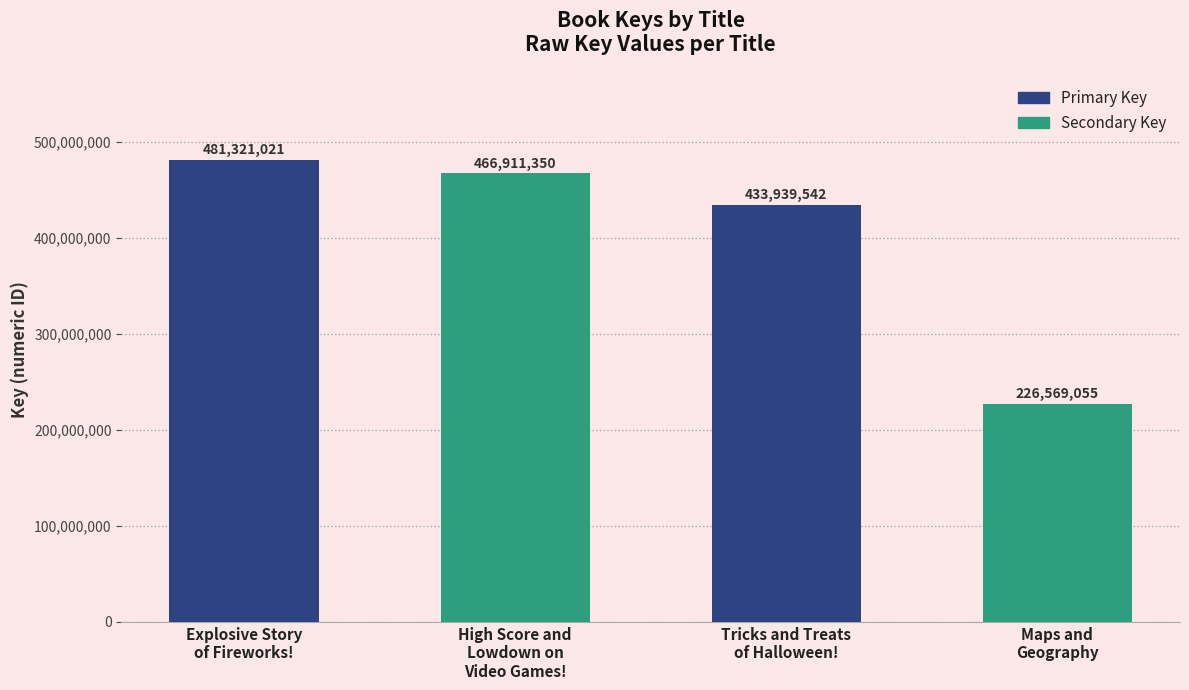

What is the sum of the values at High Score and
Lowdown on
Video Games! and Maps and
Geography?

693480405